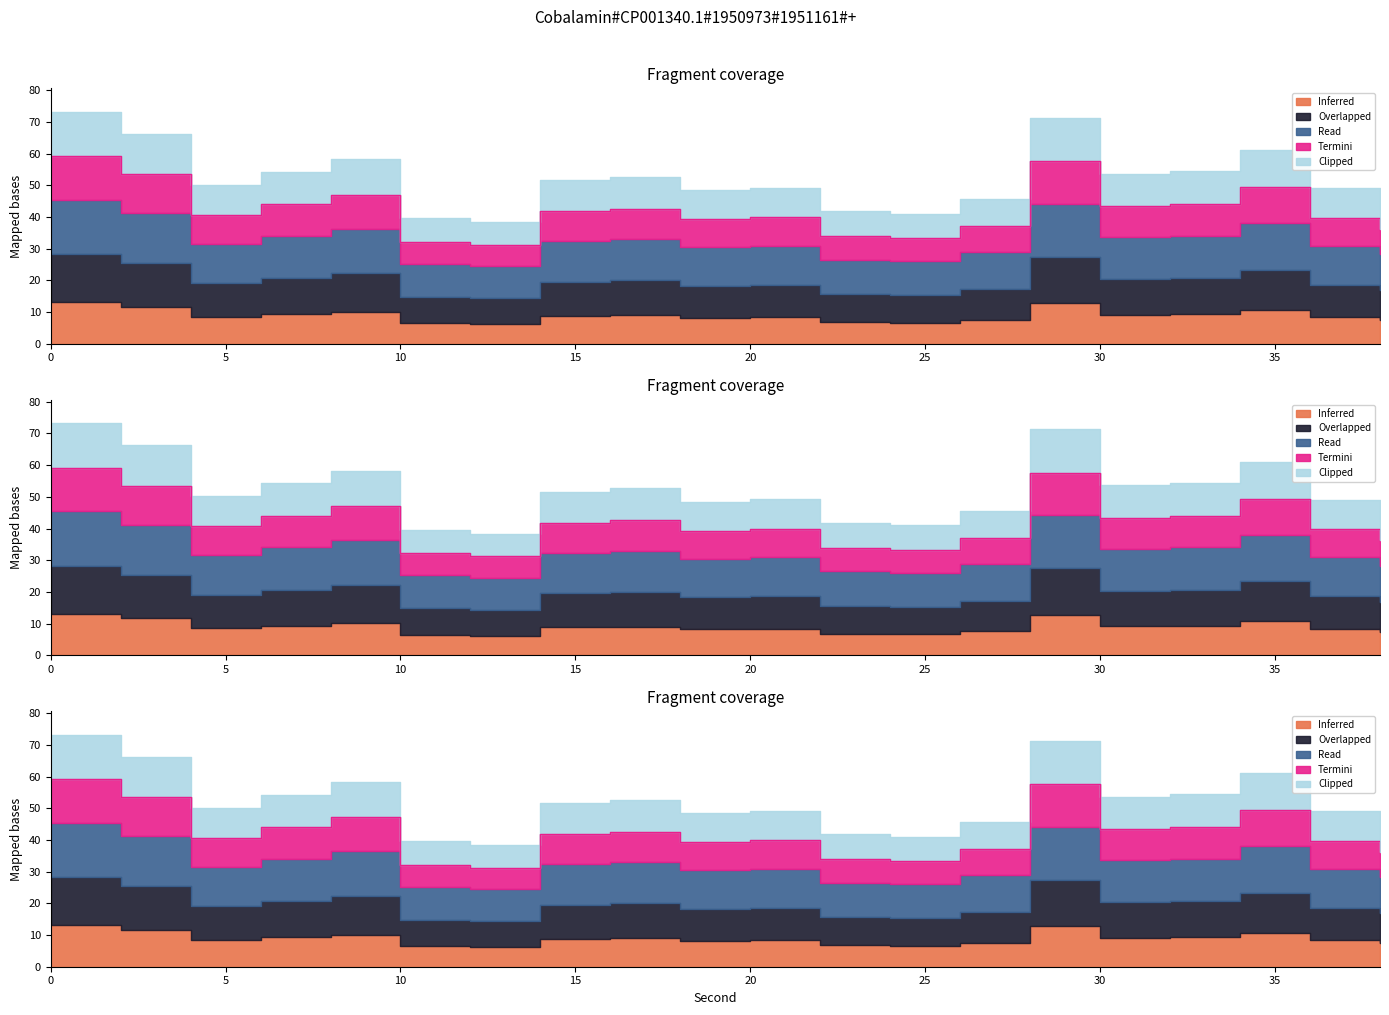

True or false: Read and Inferred cross at least once.

False